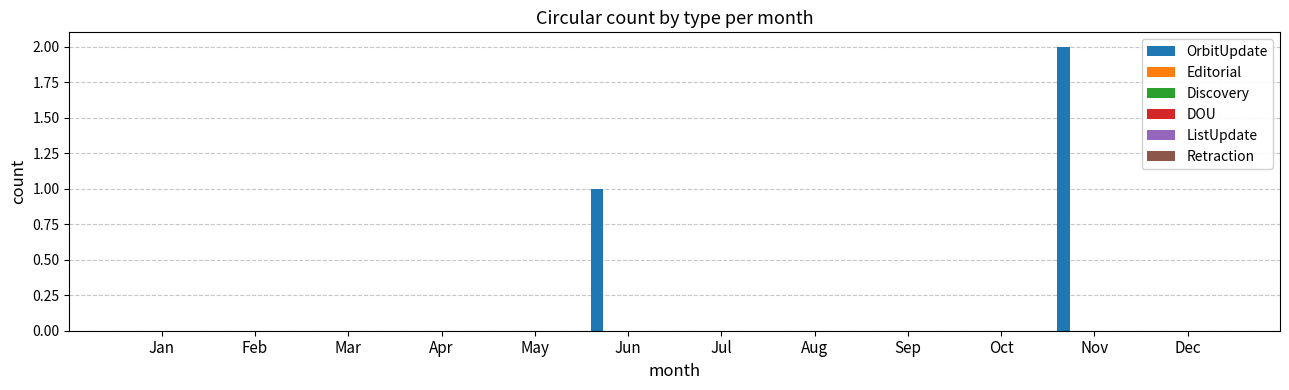

What is the sum of all values?

3